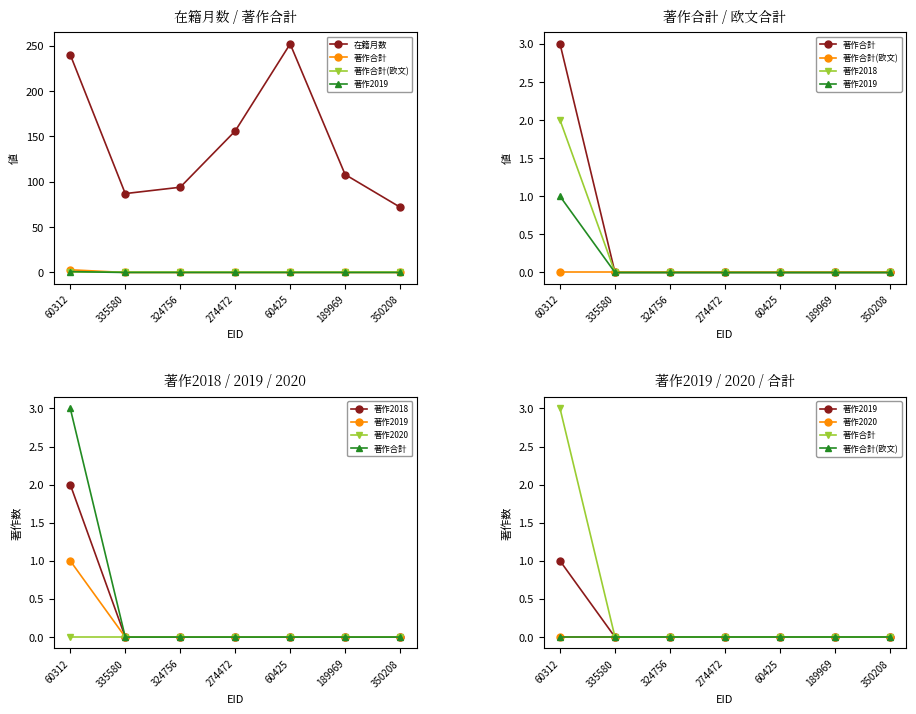

At how many categories does at least one series exceed 27?

7